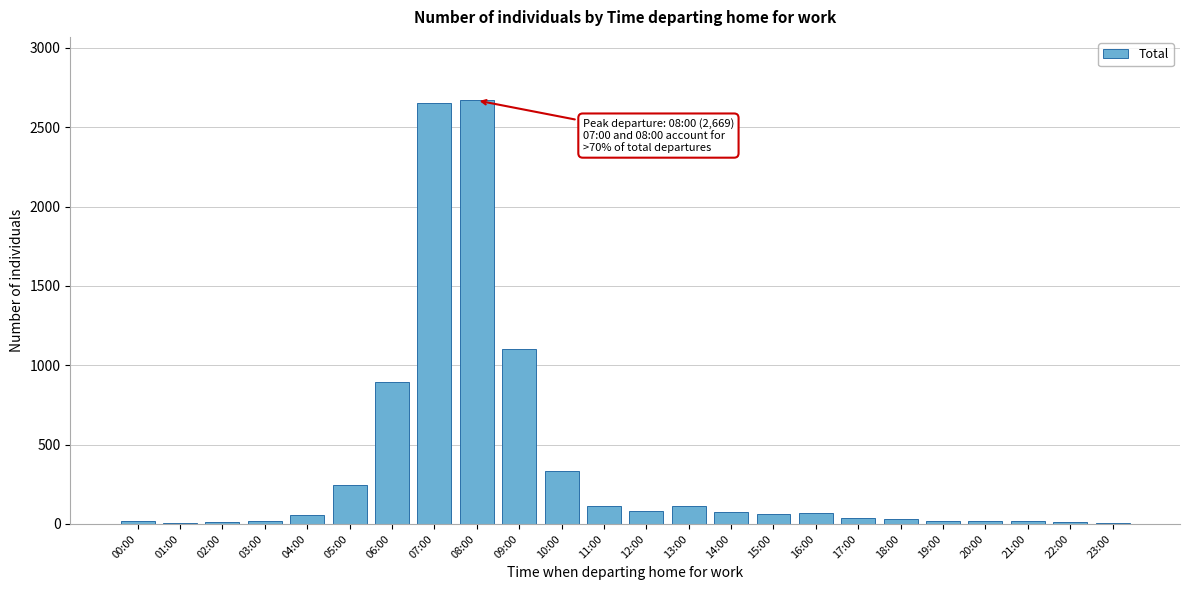

What is the maximum value shown in the chart?

2669